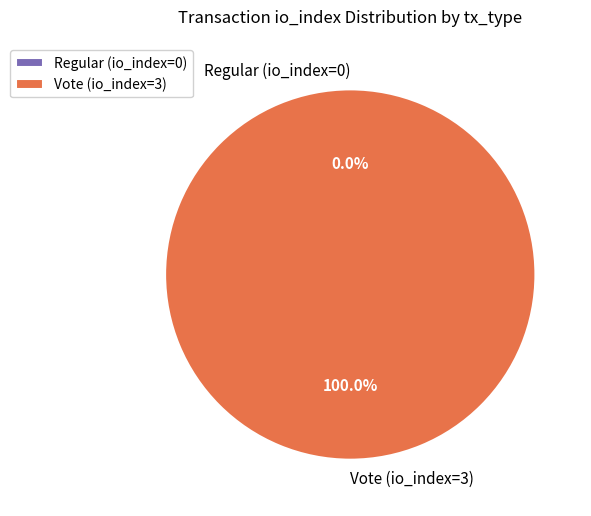

What is the largest slice in the pie chart?

Vote (io_index=3)